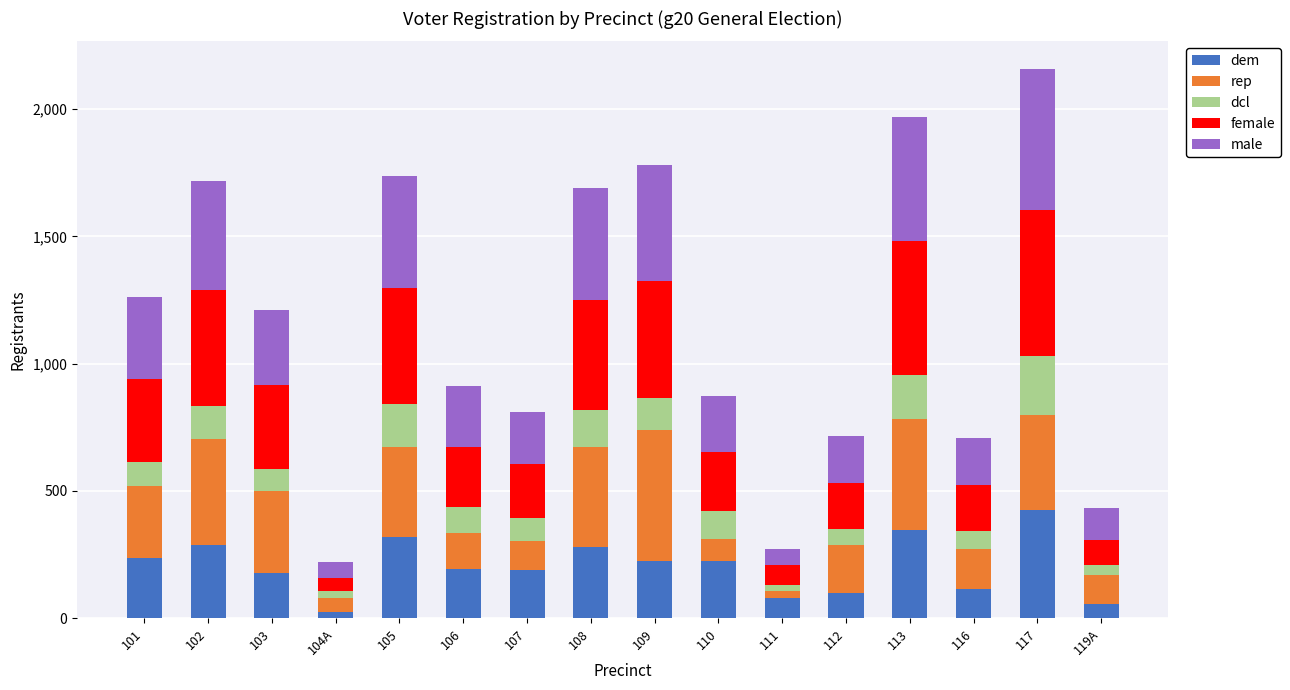

Is it true that dem equals 92 at 110?

False